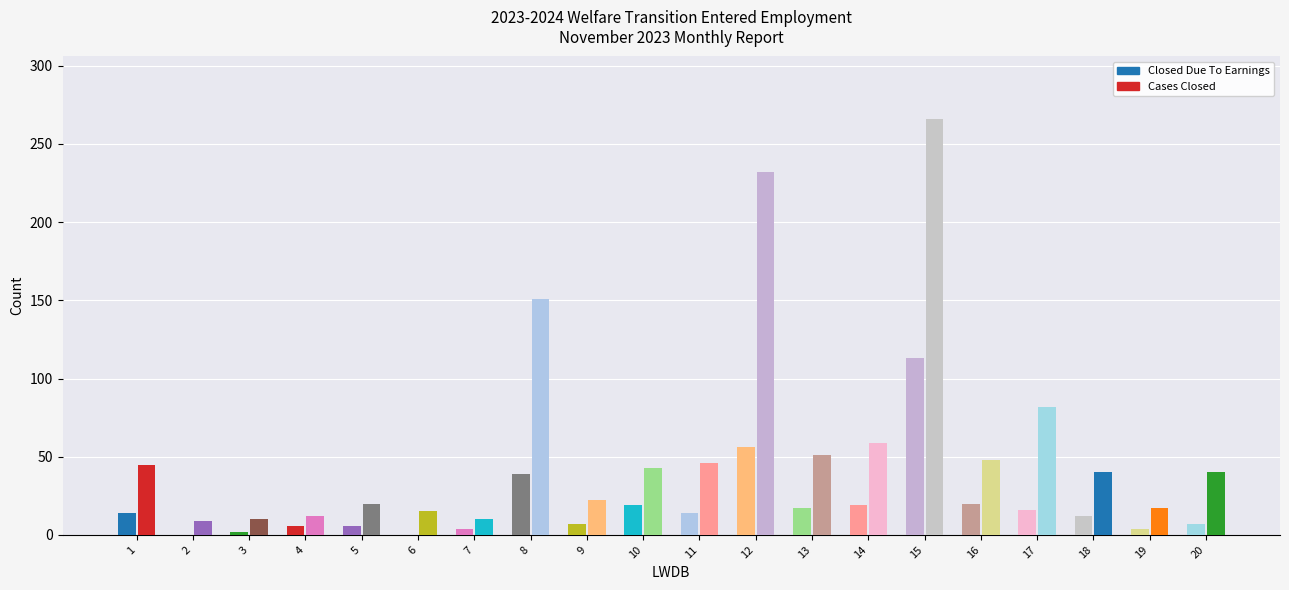

What is the sum of all Cases Closed values?

1218